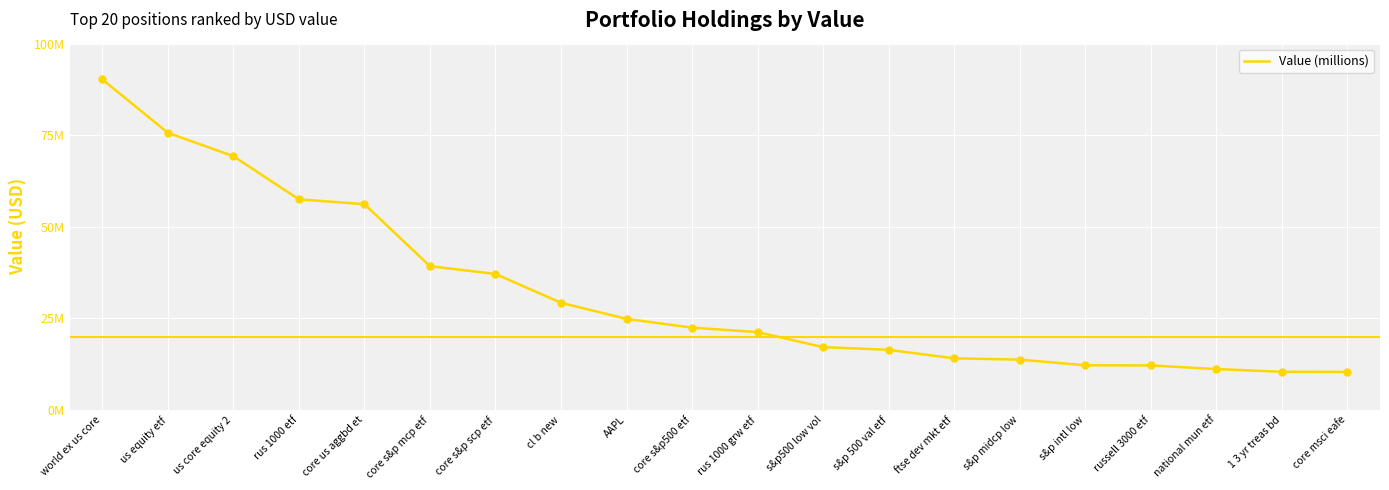

What is the change in value from core s&p mcp etf to s&p midcp low?

-25516000